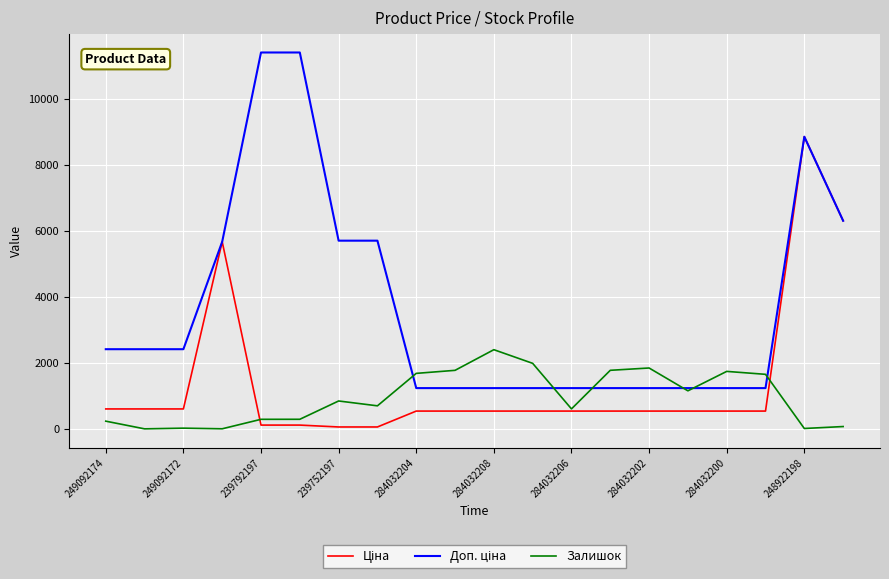

What is the maximum value for Залишок?

2400.0